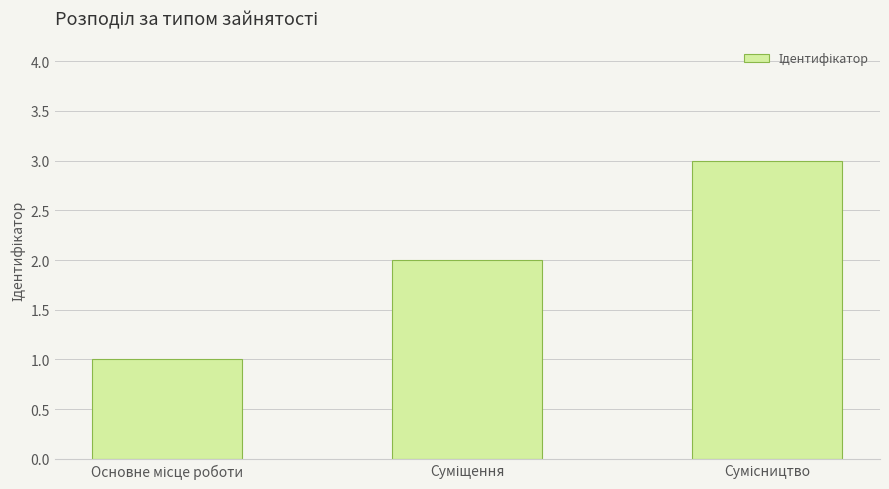

How many bars are there in total?

3